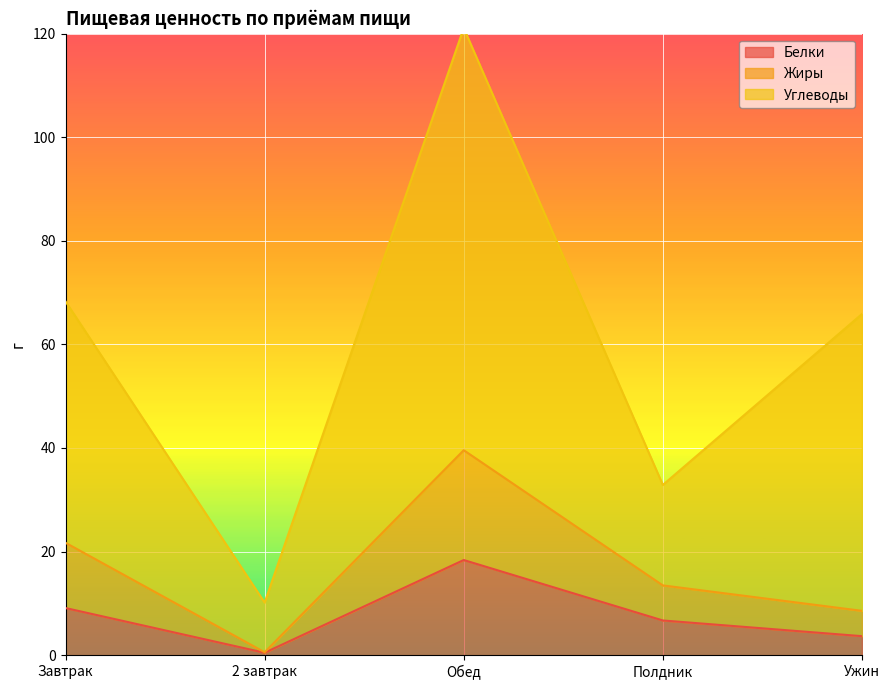

Which category has the lowest value in the Белки series?

2 завтрак